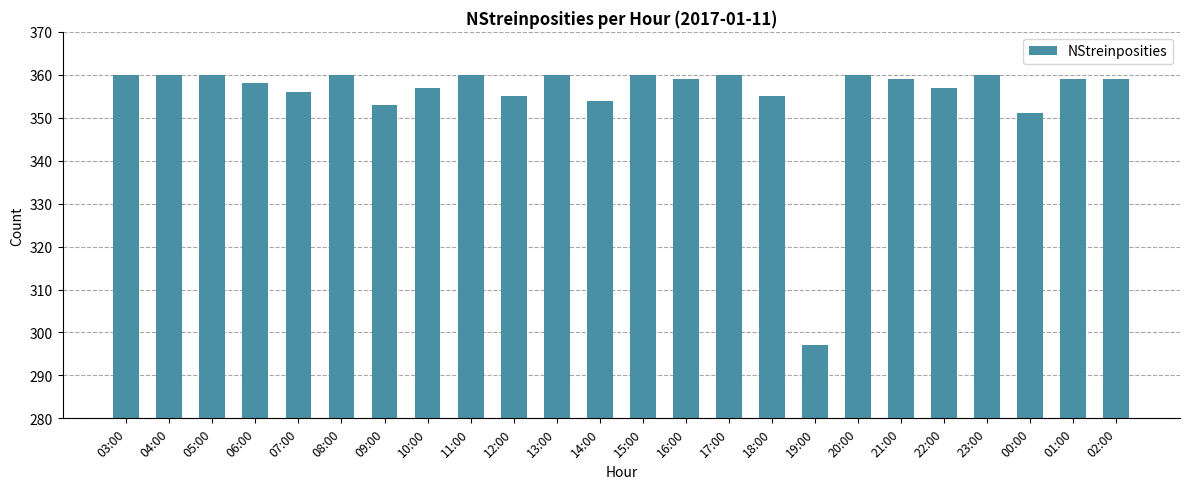

The chart shows a value of 501 at 08:00. True or false?

False